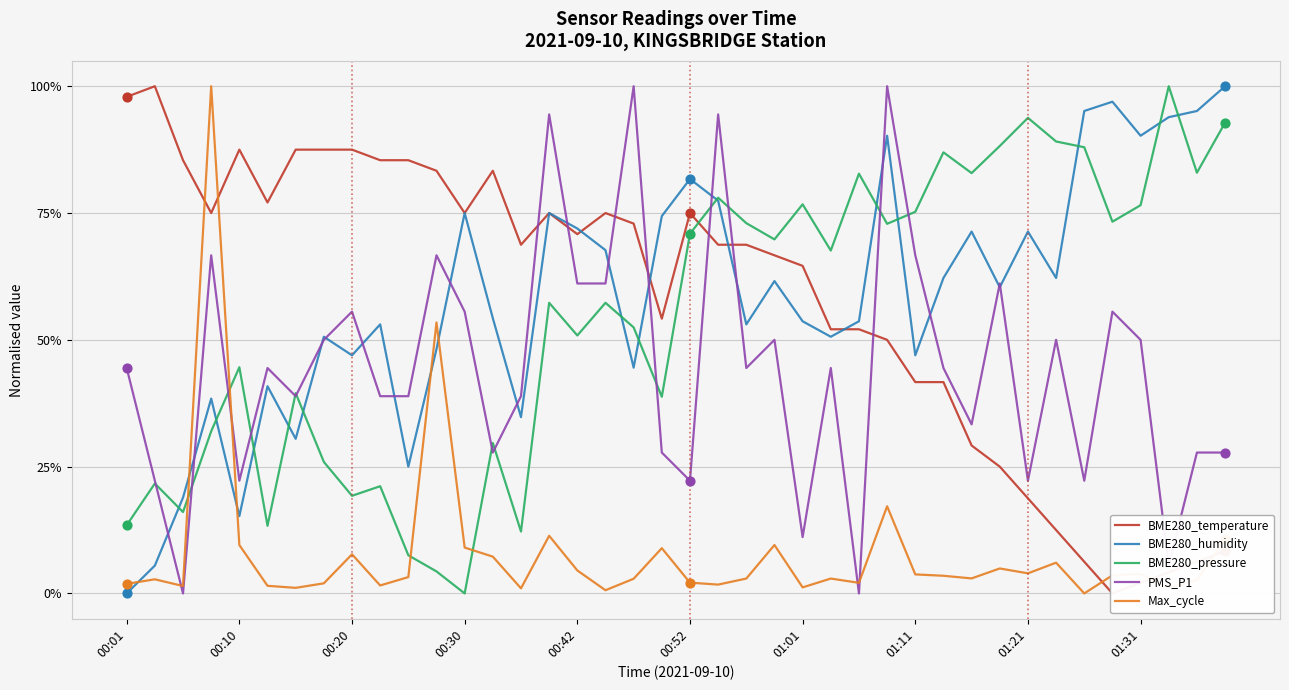

What are all the series names shown in the legend?

BME280_temperature, BME280_humidity, BME280_pressure, PMS_P1, Max_cycle